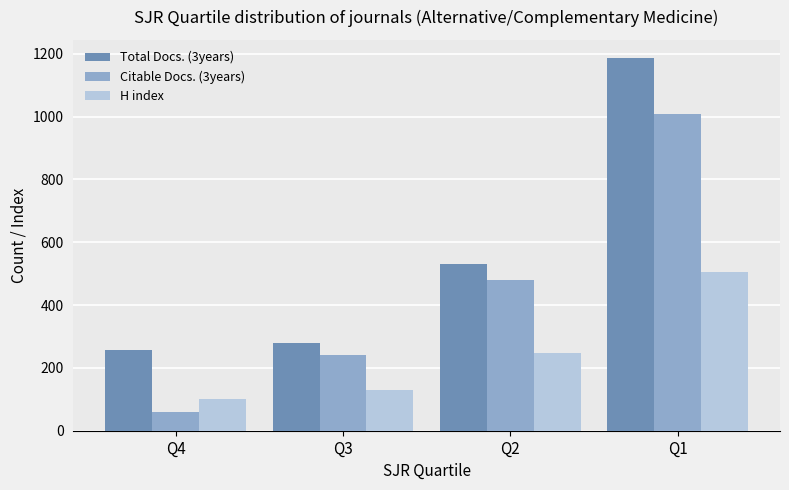

How many categories are shown in the chart?

4